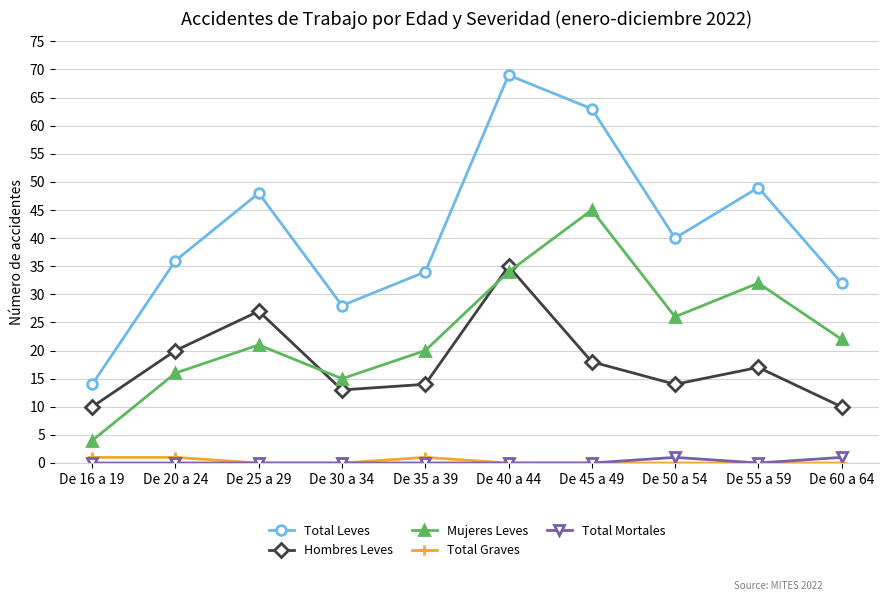

How many interior local valleys does the Total Leves series have?

2